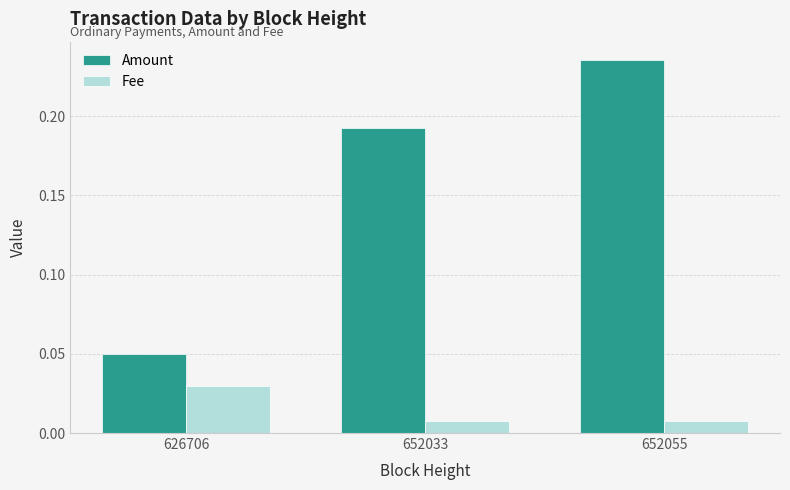

Rank the series at 652033 from lowest to highest value.

Fee, Amount